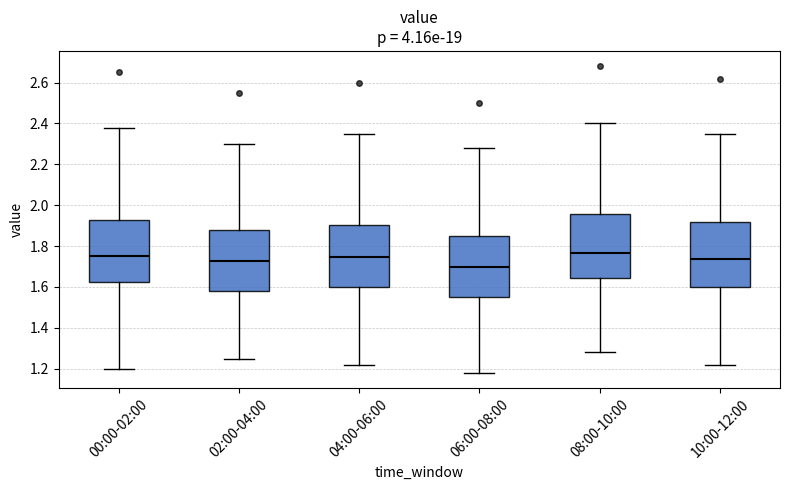

Where does the median line of the box for 06:00-08:00 sit on the y-axis? The values are not printed on the chart, so give them approximately, as read against the axis.

1.70